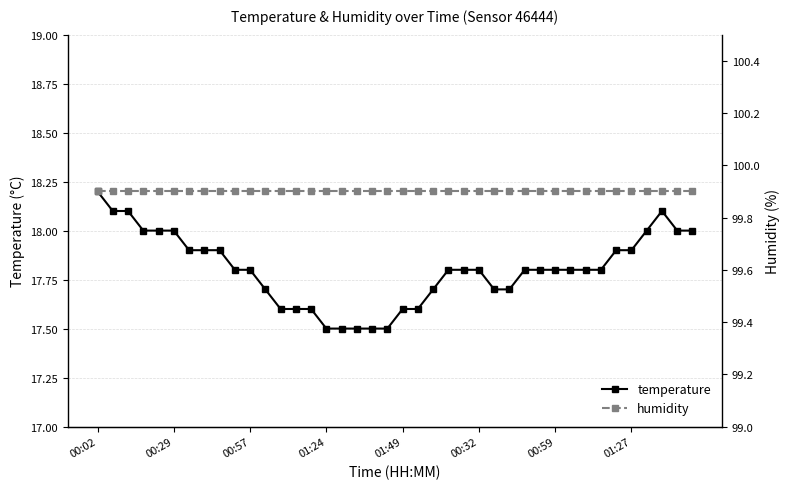

List the series in order of their peak value, lowest first.

temperature, humidity